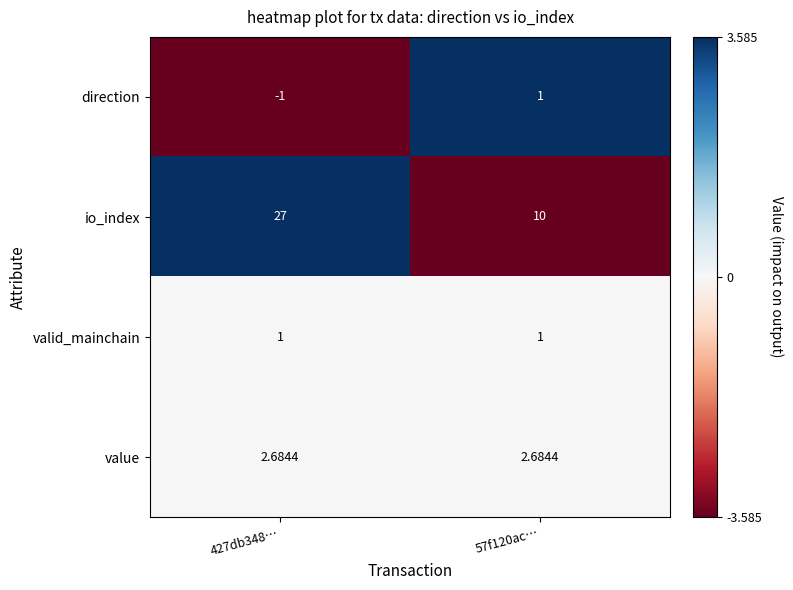

Which series has the largest range (max minus min)?

io_index